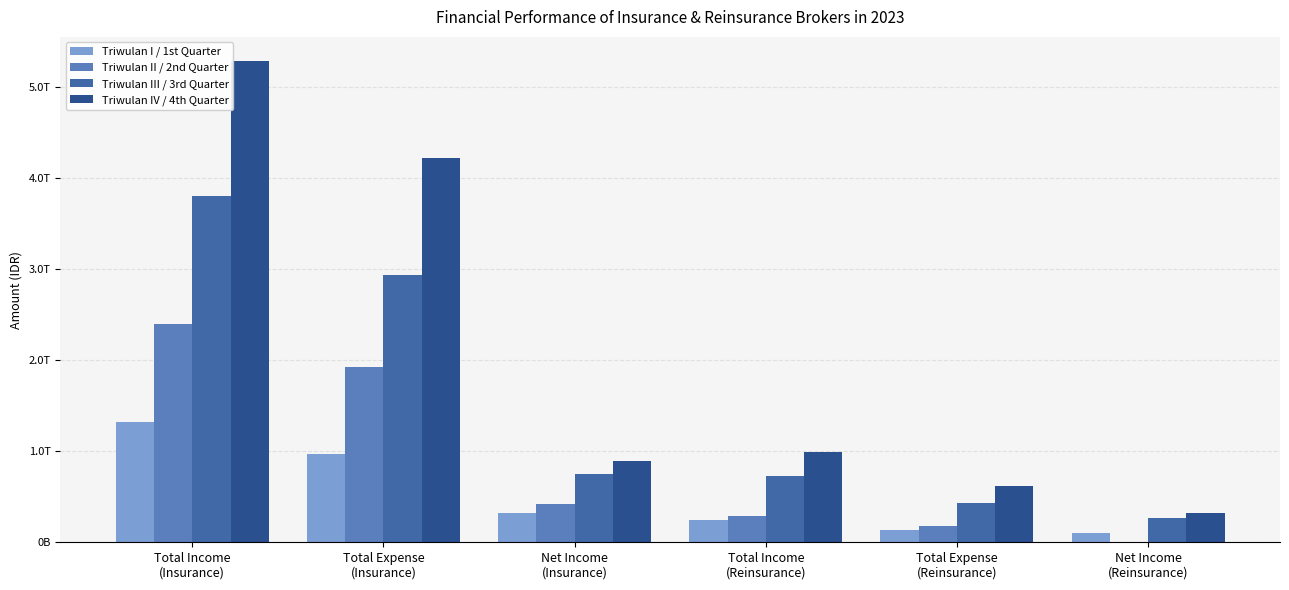

What is the lowest value of the Triwulan IV / 4th Quarter series?

323621142177.0